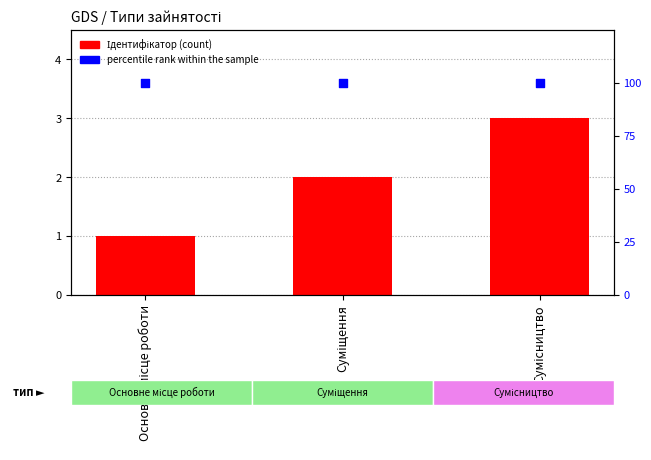

Which series has the largest Y range (max minus min)?

Ідентифікатор (count)